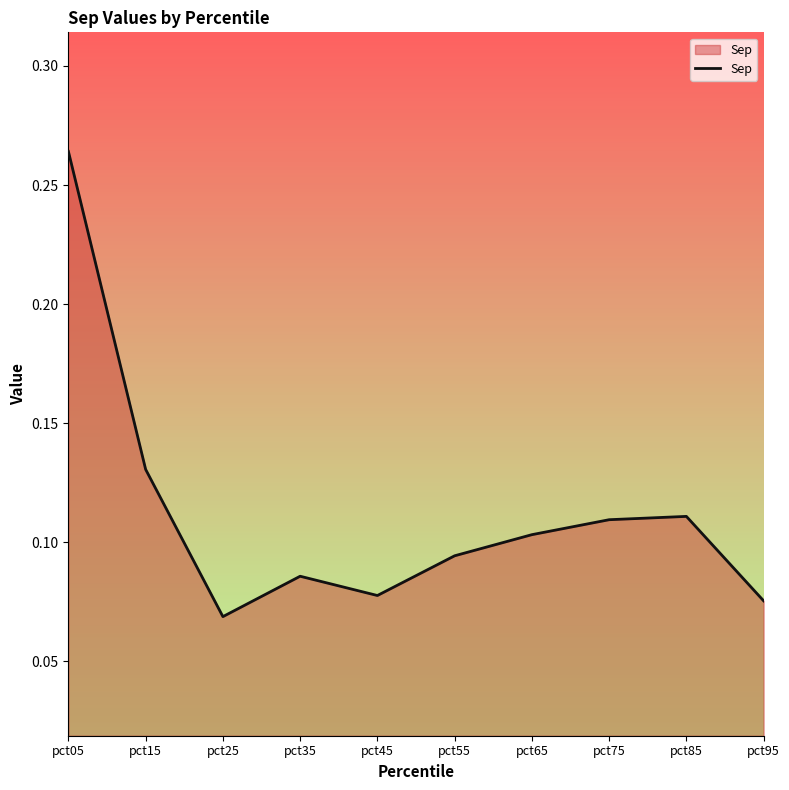

Does the chart have visible grid lines?

No